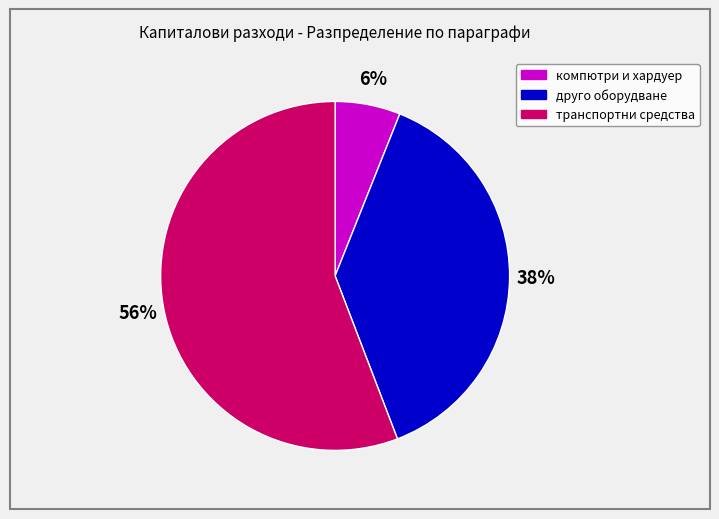

To the nearest percent, what is the difference between the largest and smallest slice percentages?

50%